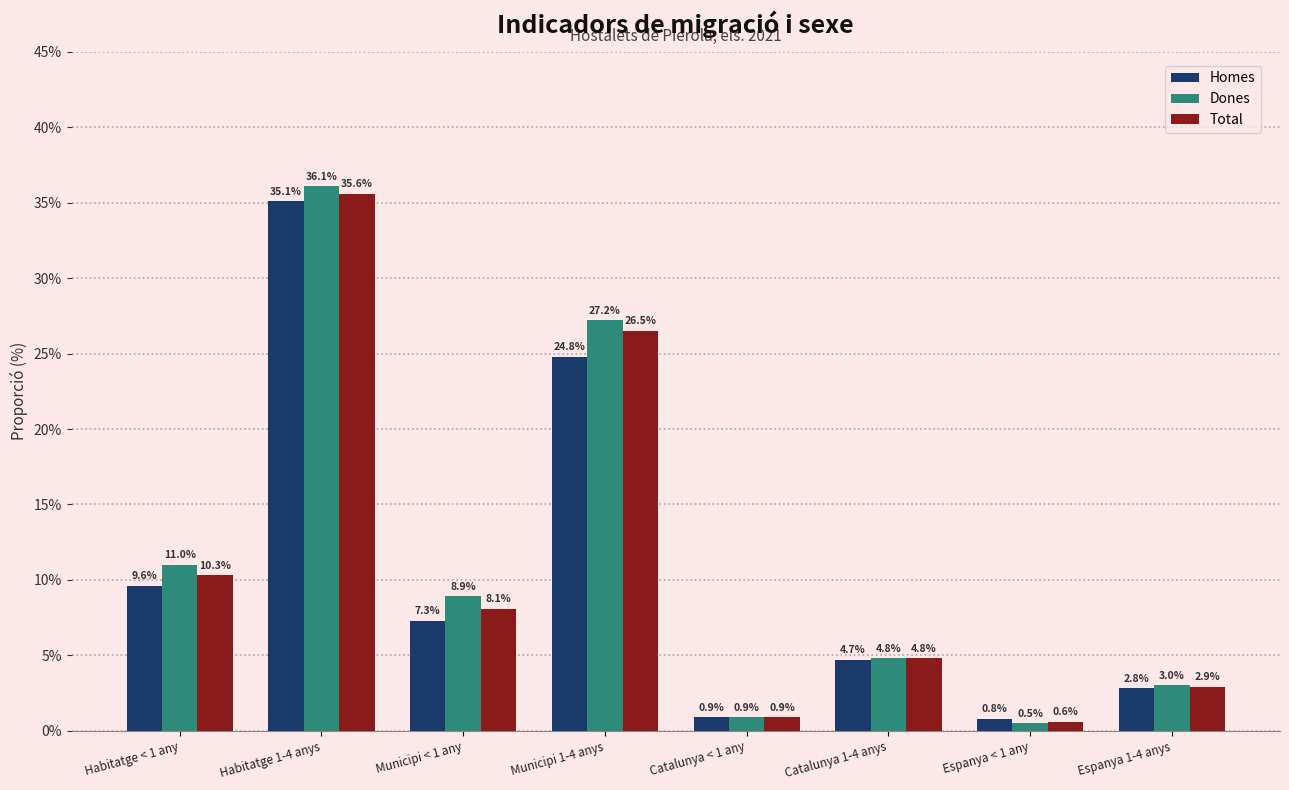

Which label corresponds to the largest value in the chart?

Habitatge 1-4 anys